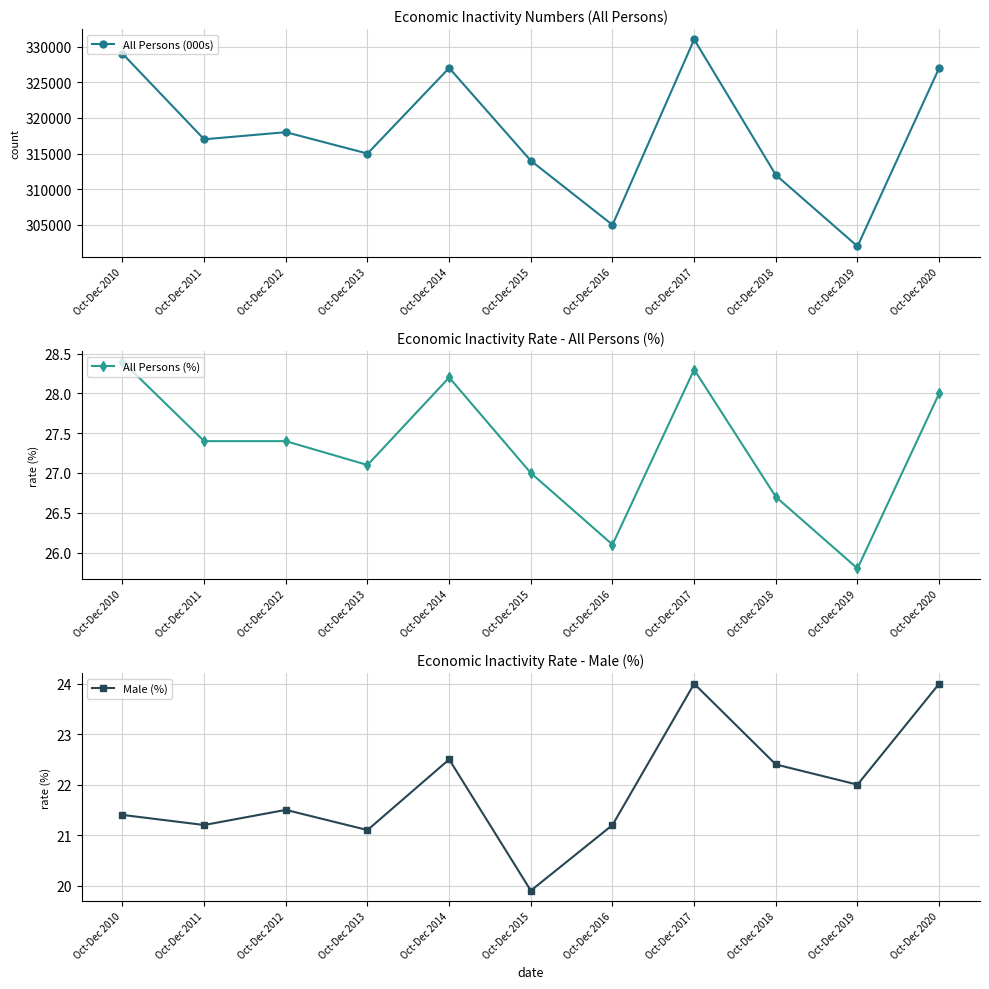

True or false: Male (%) and All Persons (%) cross at least once.

False